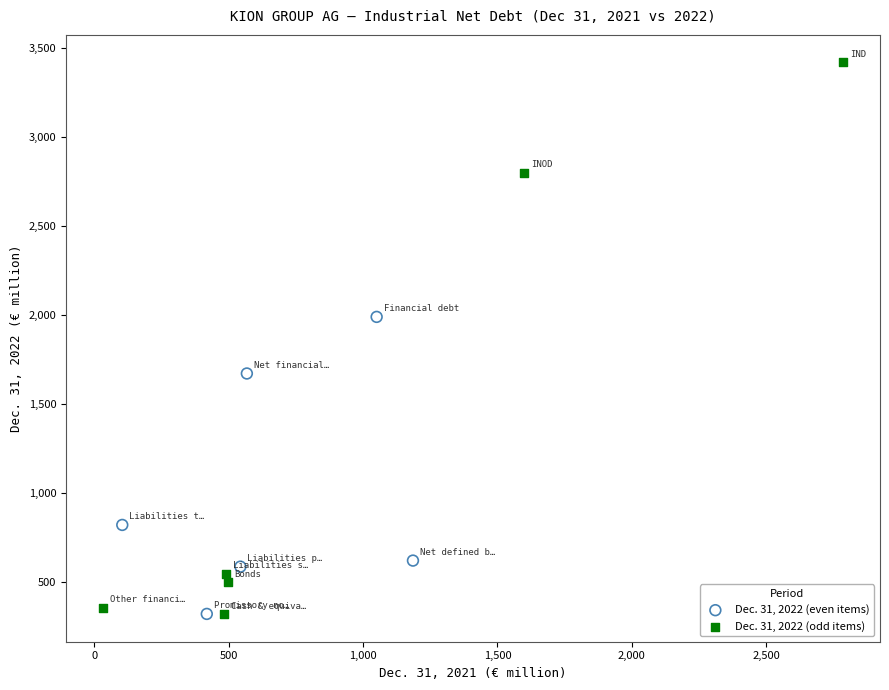

Which series reaches the maximum Y coordinate?

Dec. 31, 2022 (odd items)